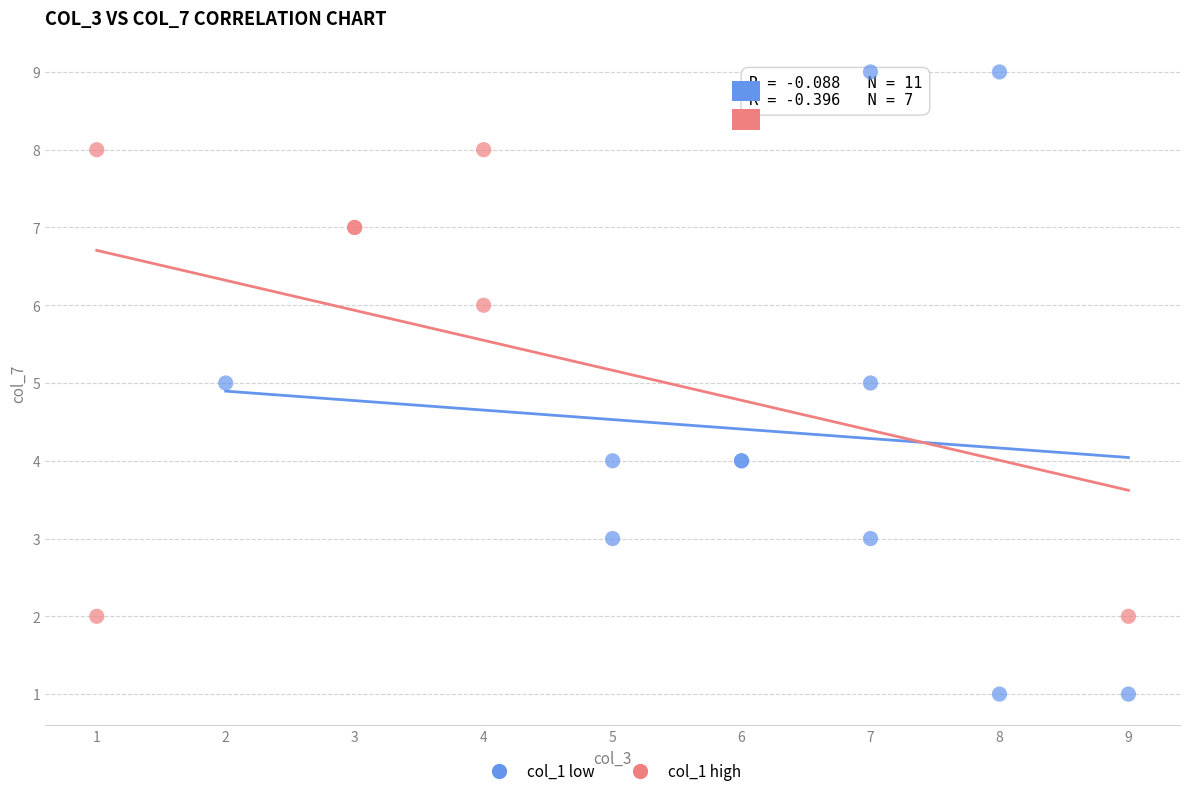

Which series contains the lowest Y value?

col_1 low